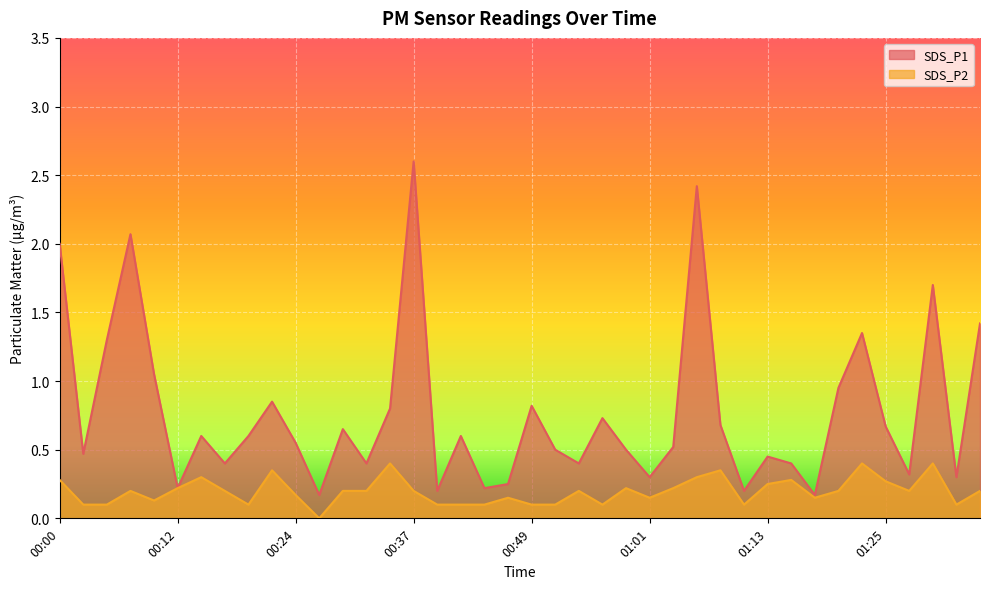

Reading left to right, what are all the values shown in this chart?

SDS_P1: 00:00=2.0	00:03=0.5	00:05=1.3	00:07=2.1	00:10=1.1	00:12=0.2	00:15=0.6	00:17=0.4	00:20=0.6	00:22=0.8	00:24=0.6	00:27=0.2	00:29=0.7	00:32=0.4	00:34=0.8	00:37=2.6	00:39=0.2	00:41=0.6	00:44=0.2	00:46=0.2	00:49=0.8	00:51=0.5	00:54=0.4	00:56=0.7	00:58=0.5	01:01=0.3	01:03=0.5	01:06=2.4	01:08=0.7	01:11=0.2	01:13=0.5	01:16=0.4	01:18=0.2	01:20=0.9	01:23=1.4	01:25=0.7	01:28=0.3	01:30=1.7	01:33=0.3	01:35=1.4
SDS_P2: 00:00=0.3	00:03=0.1	00:05=0.1	00:07=0.2	00:10=0.1	00:12=0.2	00:15=0.3	00:17=0.2	00:20=0.1	00:22=0.3	00:24=0.2	00:27=0.0	00:29=0.2	00:32=0.2	00:34=0.4	00:37=0.2	00:39=0.1	00:41=0.1	00:44=0.1	00:46=0.1	00:49=0.1	00:51=0.1	00:54=0.2	00:56=0.1	00:58=0.2	01:01=0.1	01:03=0.2	01:06=0.3	01:08=0.3	01:11=0.1	01:13=0.2	01:16=0.3	01:18=0.1	01:20=0.2	01:23=0.4	01:25=0.3	01:28=0.2	01:30=0.4	01:33=0.1	01:35=0.2